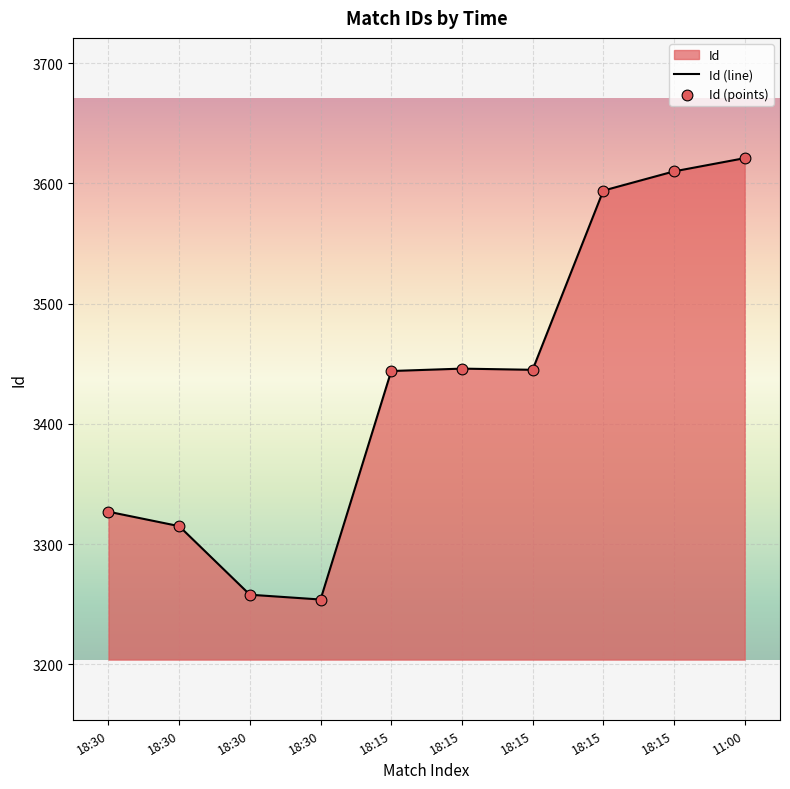

What is the change in value from 18:15 to 18:15?

-1